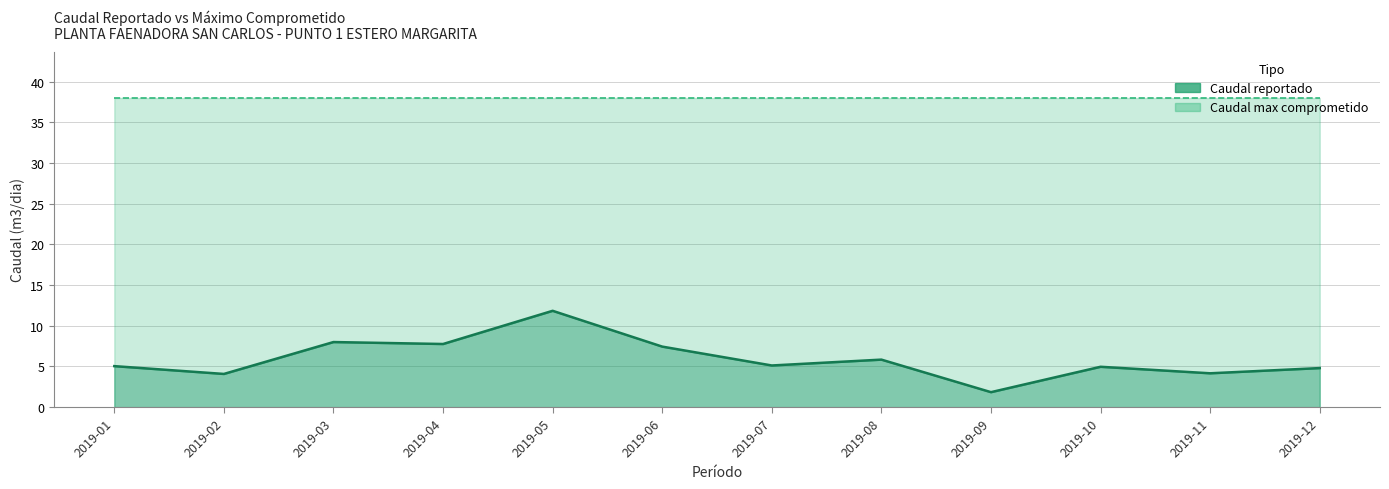

List the labels in order of value, smallest first.

2019-09, 2019-02, 2019-11, 2019-12, 2019-10, 2019-01, 2019-07, 2019-08, 2019-06, 2019-04, 2019-03, 2019-05